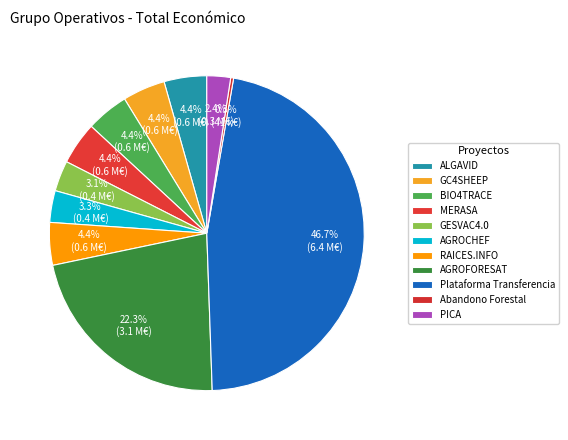

Does BIO4TRACE represent more than half of the total?

No